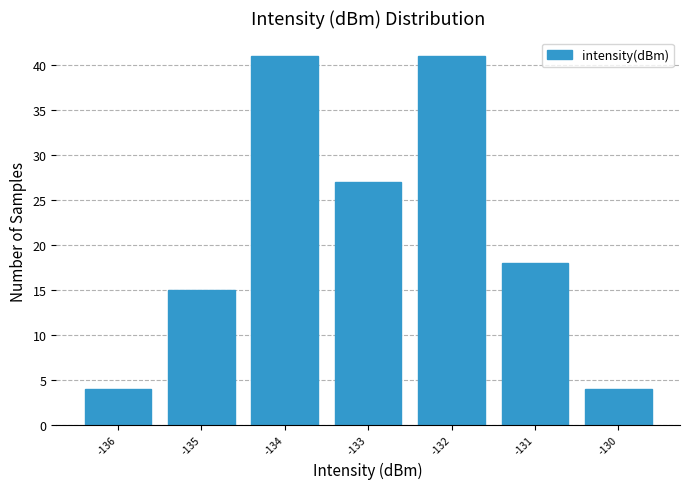

Reading left to right, transcribe all the data shown in this chart.

-136=4	-135=15	-134=41	-133=27	-132=41	-131=18	-130=4